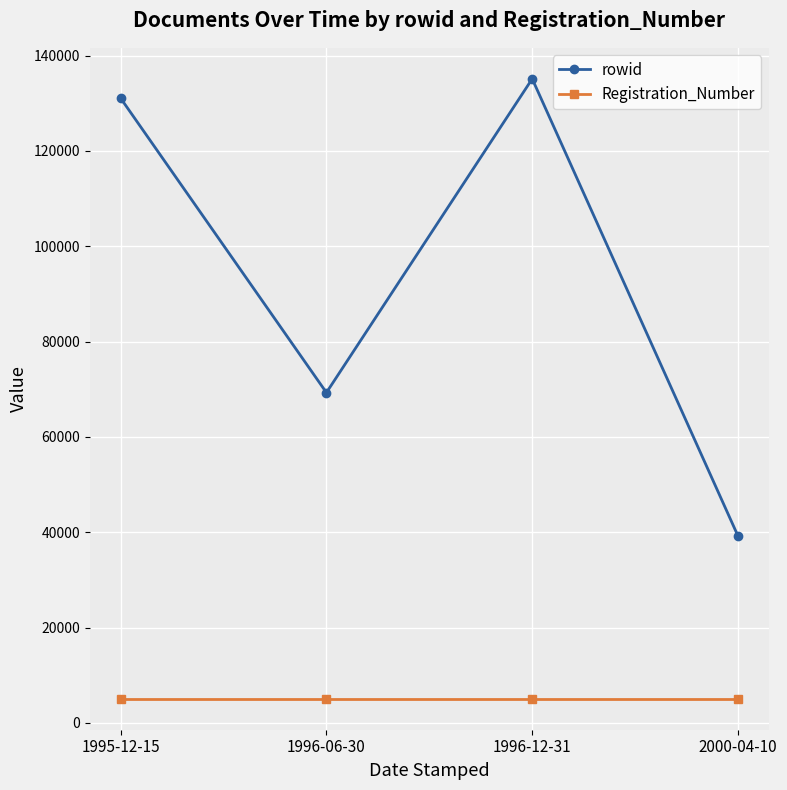

True or false: Registration_Number has a value of 5088 at 1995-12-15.

True